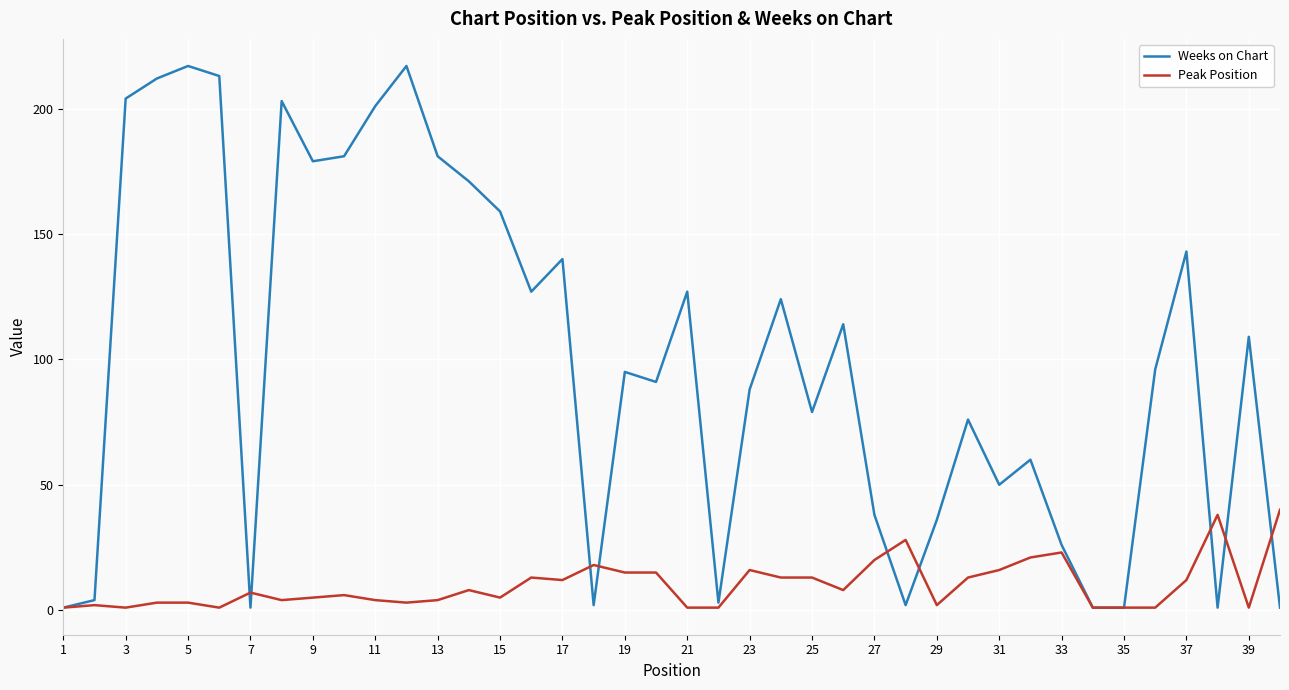

What is the highest value of the Weeks on Chart series?

217